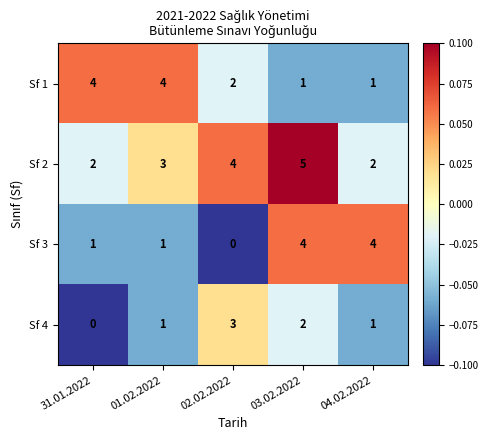

Count the number of data series in this chart.

4